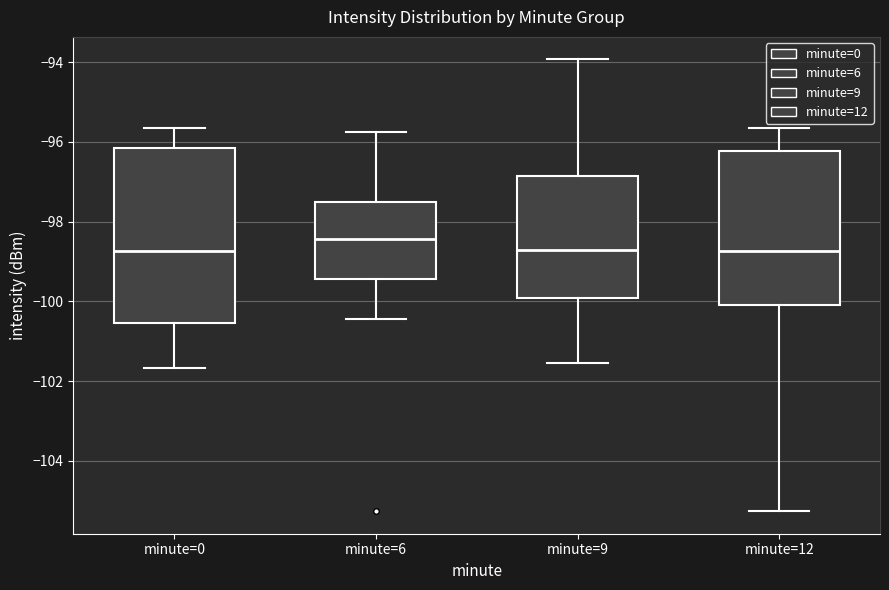

Reading left to right, read every box against the y-axis: the position of its median line, the range the box covers, and the ends of its whiskers. The values are not printed on the chart, so give them approximately, as read against the axis.

minute=0: median -98.8, box -100.6 to -96.2, whiskers -101.6 to -95.6
minute=6: median -98.4, box -99.4 to -97.6, whiskers -100.4 to -95.8
minute=9: median -98.8, box -100.0 to -96.8, whiskers -101.6 to -94.0
minute=12: median -98.8, box -100.0 to -96.2, whiskers -105.2 to -95.6